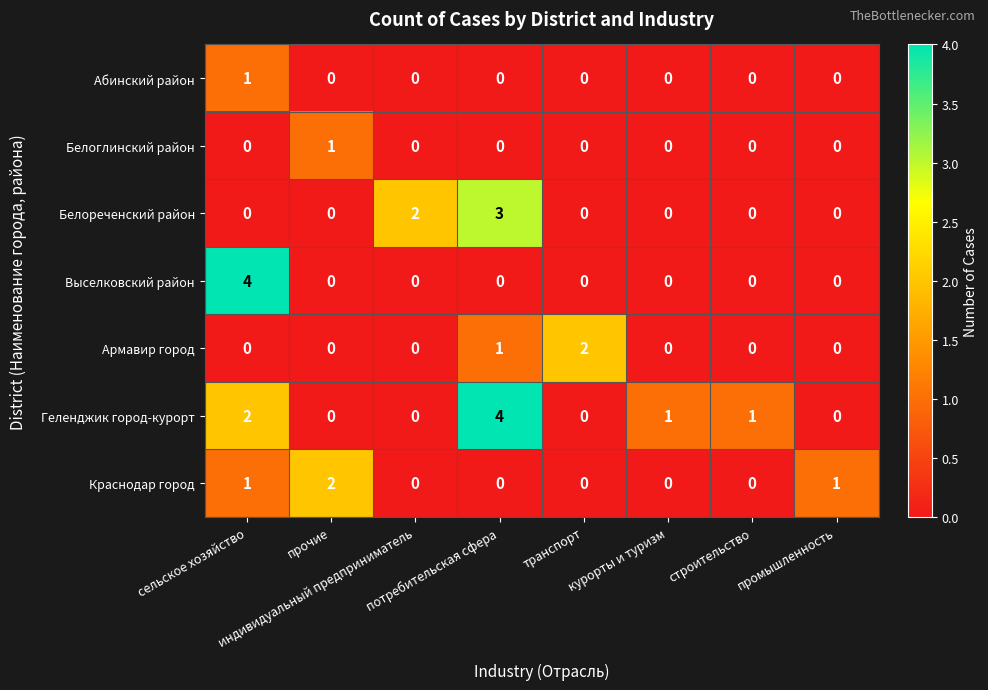

What is the difference between the maximum and second lowest values in the Геленджик город-курорт series?

4